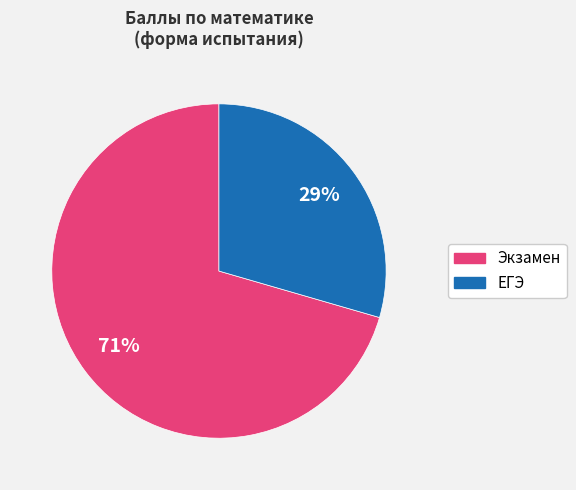

Is there a majority slice in this chart?

Yes